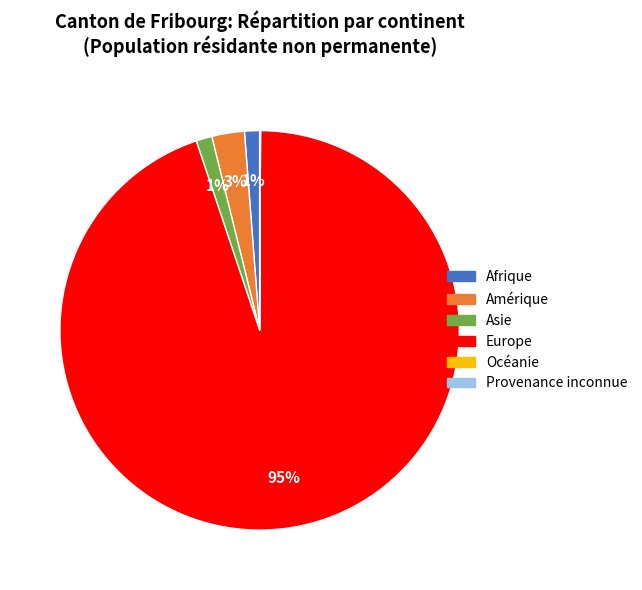

Do Afrique and Amérique together represent more than half of the pie?

No